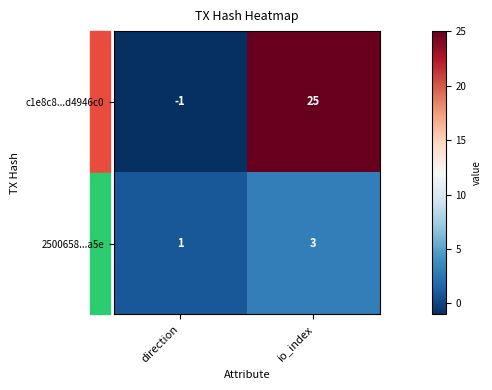

At which category is the sum across all series the highest?

io_index